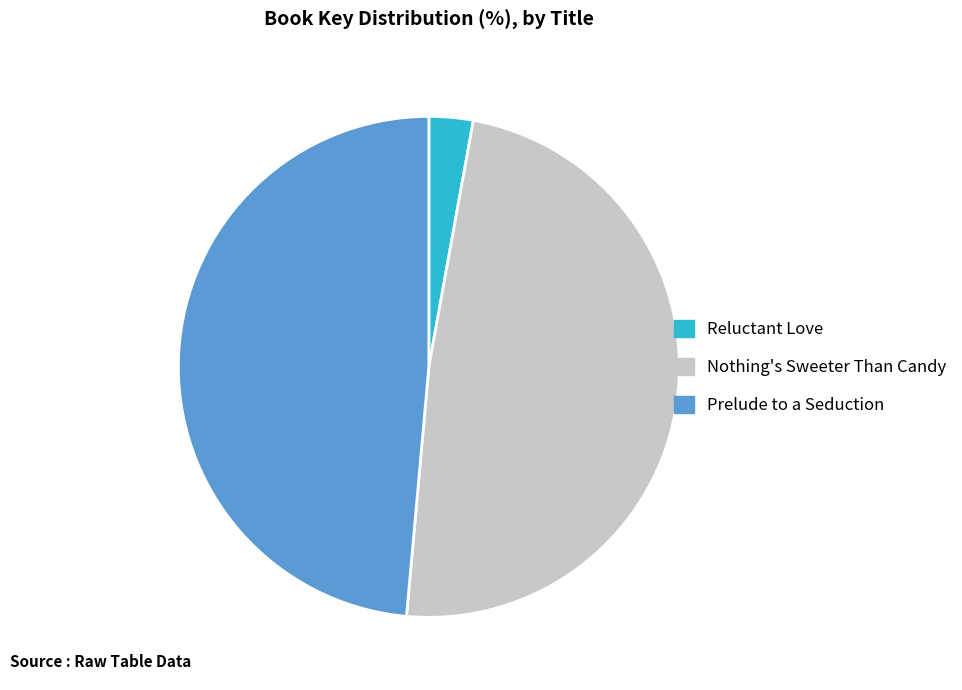

The Prelude to a Seduction slice represents 49% of the pie. True or false?

True